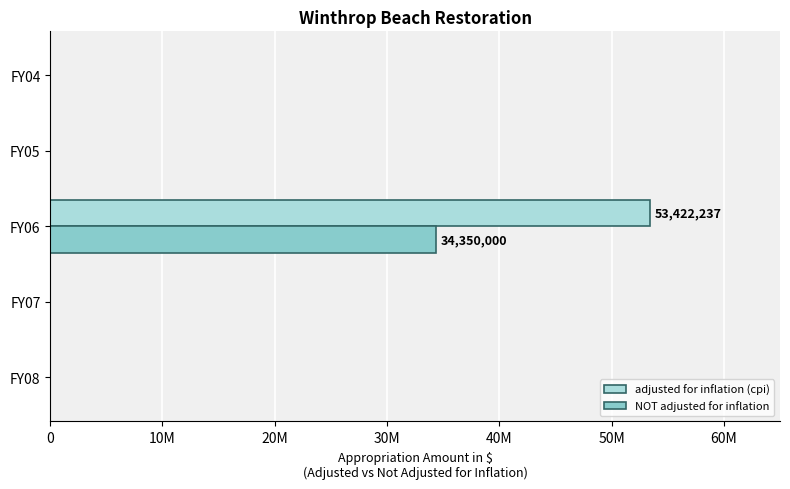

List the series in order of their peak value, highest first.

adjusted for inflation (cpi), NOT adjusted for inflation